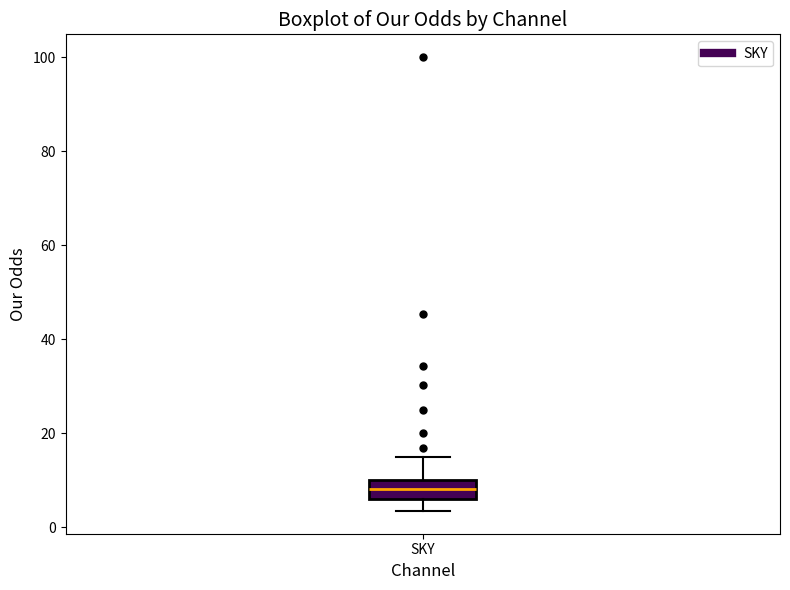

Read this box plot against the y-axis: the position of the median line, the range covered by the box, and the ends of both whiskers. The values are not printed on the chart, so give them approximately, as read against the axis.

median 8, box 6 to 10, whiskers 4 to 16